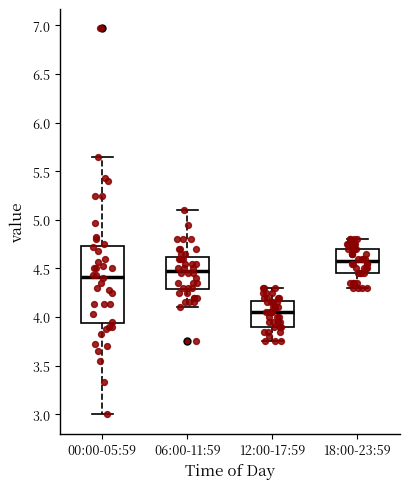

Which box's median line is the lowest?

12:00-17:59